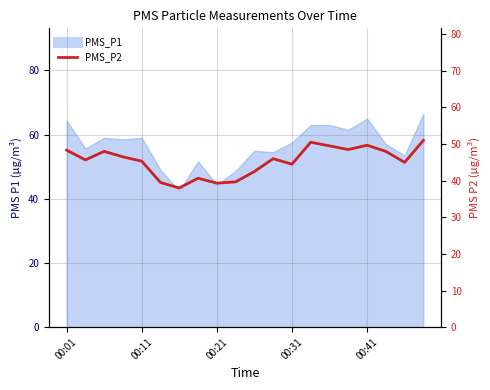

How many values exceed 46?

9